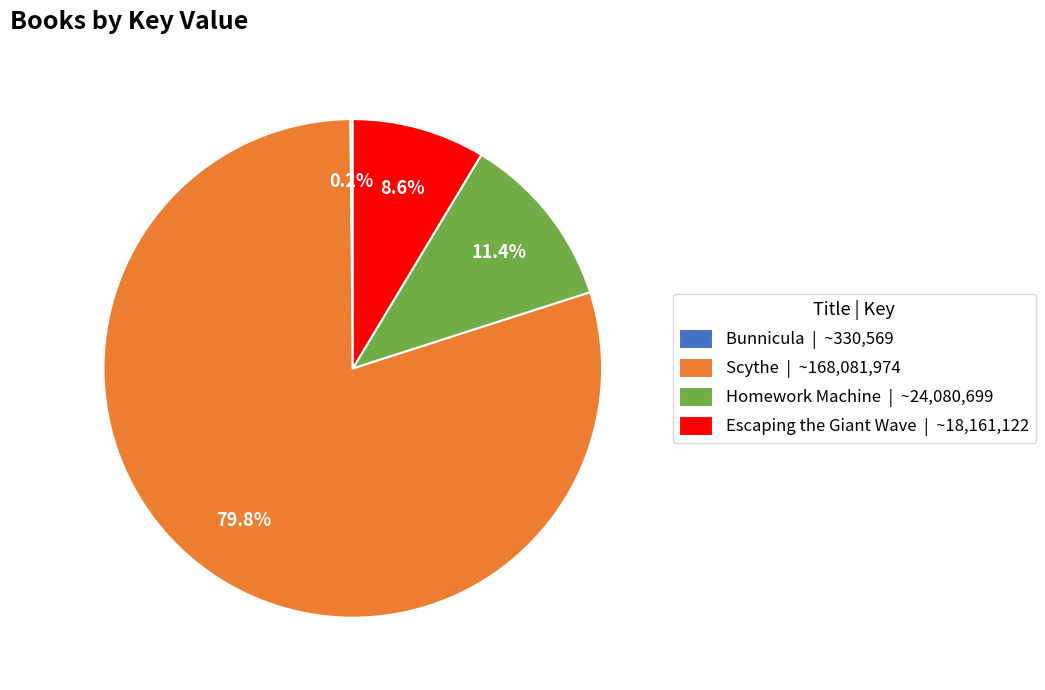

To the nearest percent, what is the difference between the largest and smallest slice percentages?

80%